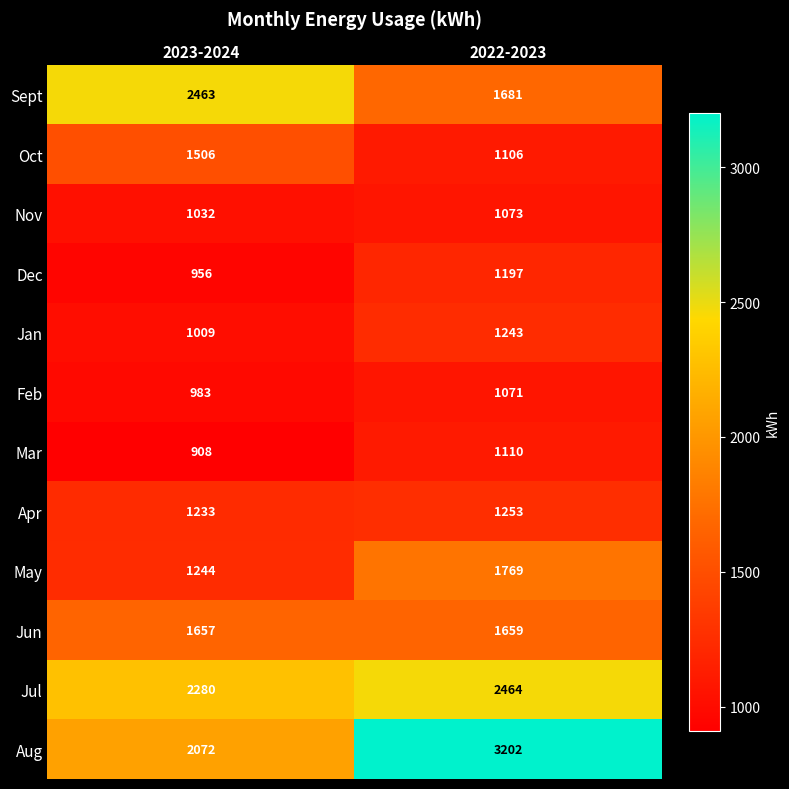

Rank the series at 2022-2023 from lowest to highest value.

Feb, Nov, Oct, Mar, Dec, Jan, Apr, Jun, Sept, May, Jul, Aug